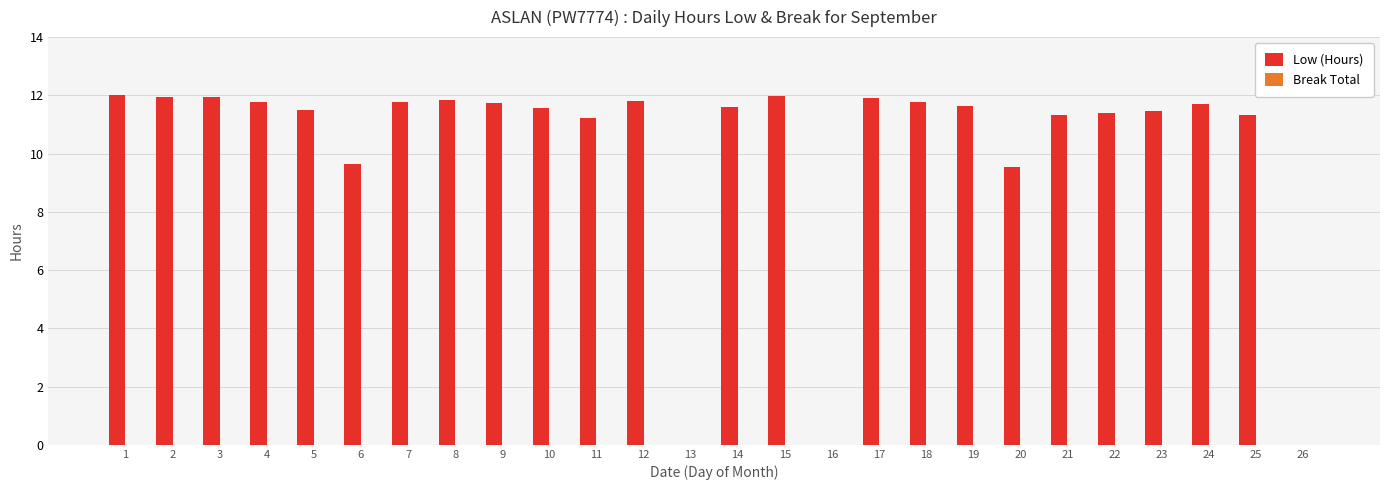

What is the greatest value displayed?

12.0